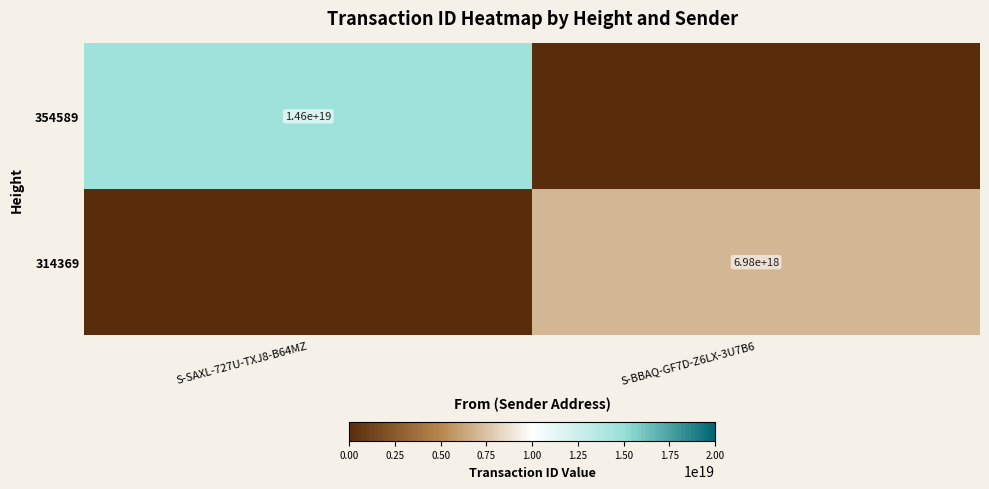

At how many categories does at least one series exceed 2549520548591681536?

2